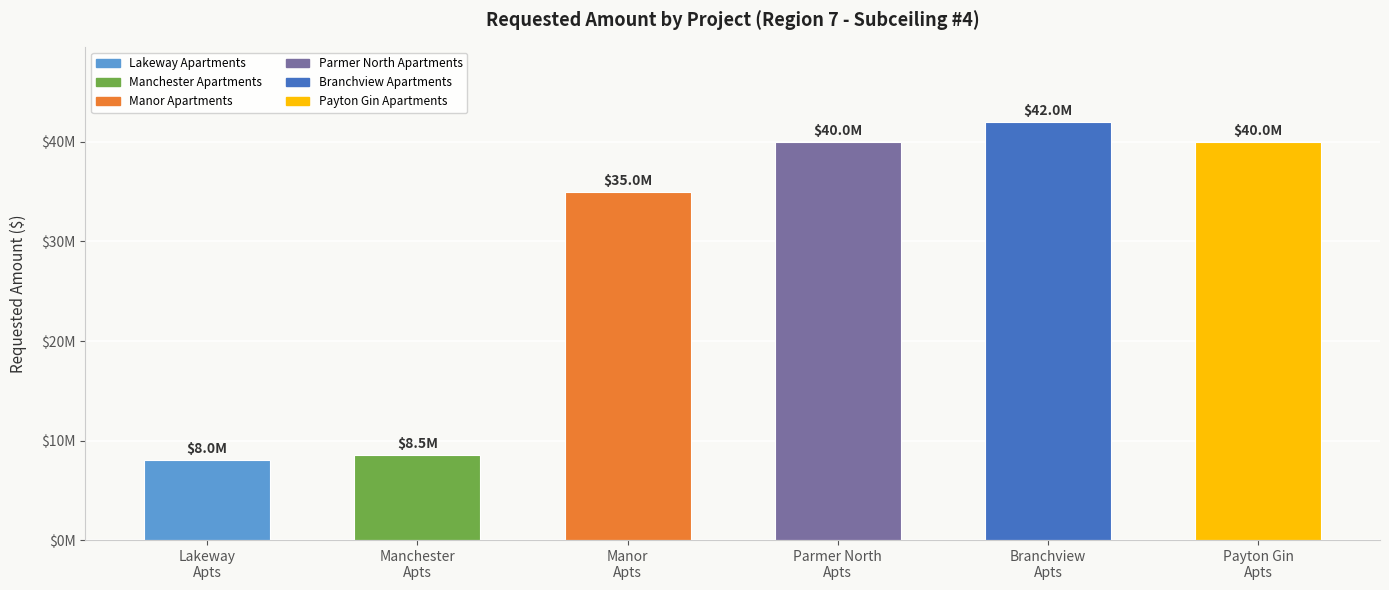

Are the bars horizontal?

No